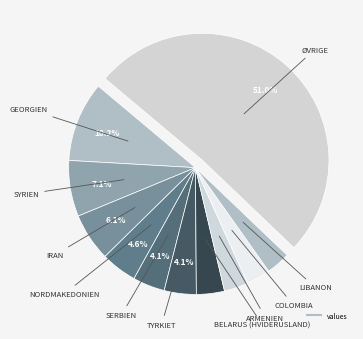

What is the largest slice in the pie chart?

Øvrige